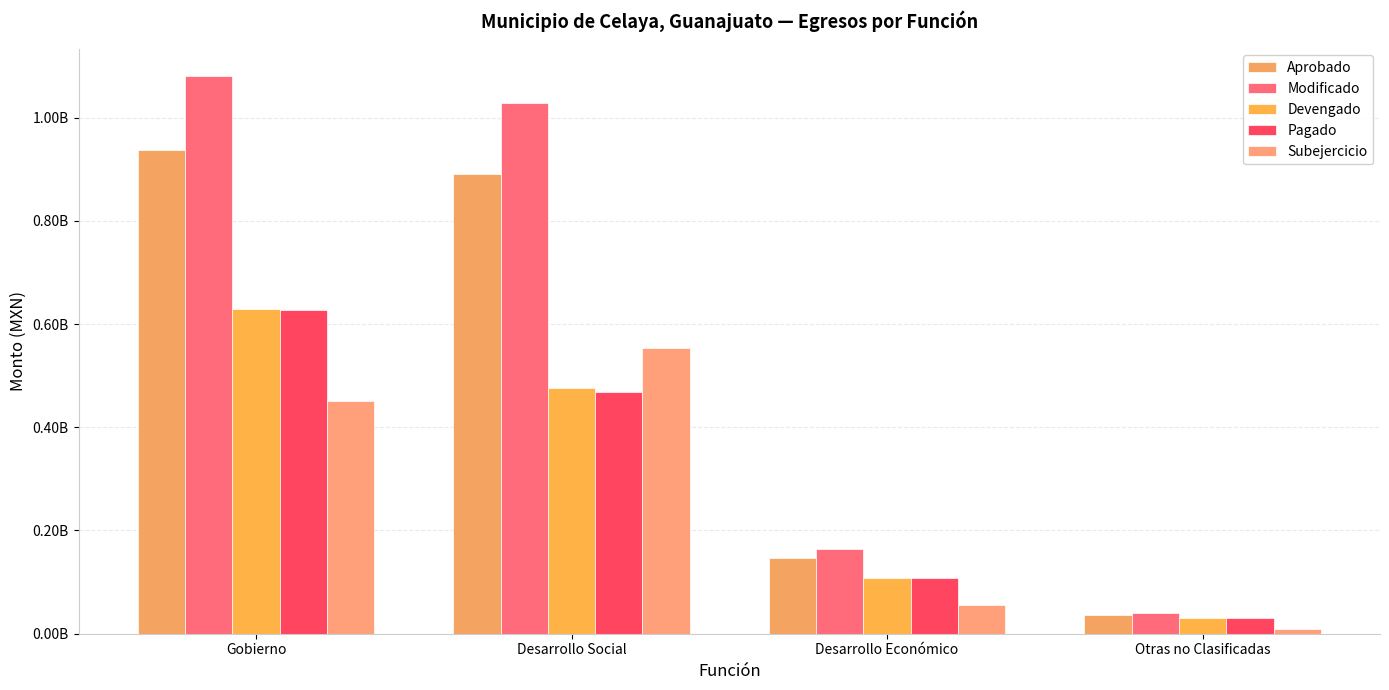

The value of Pagado at Otras no Clasificadas is 29949705.9. True or false?

True